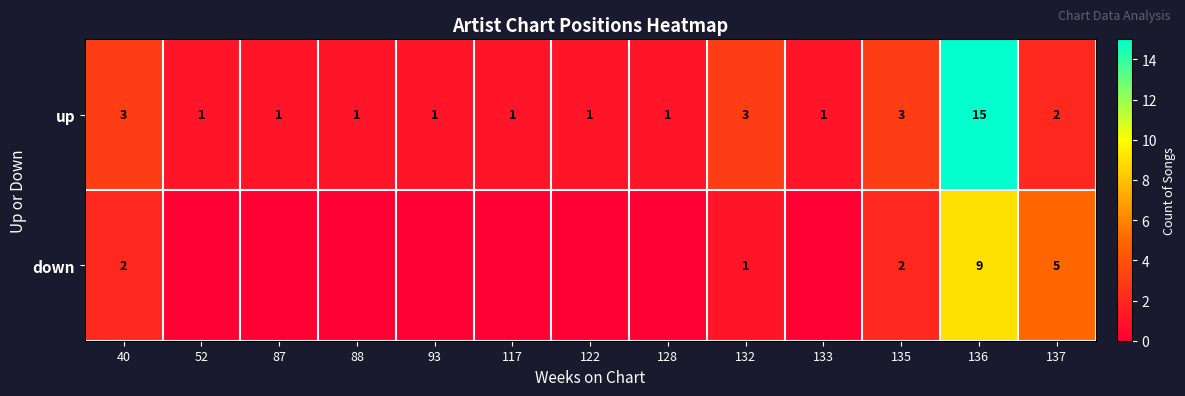

Is it true that up equals 1 at 128?

True